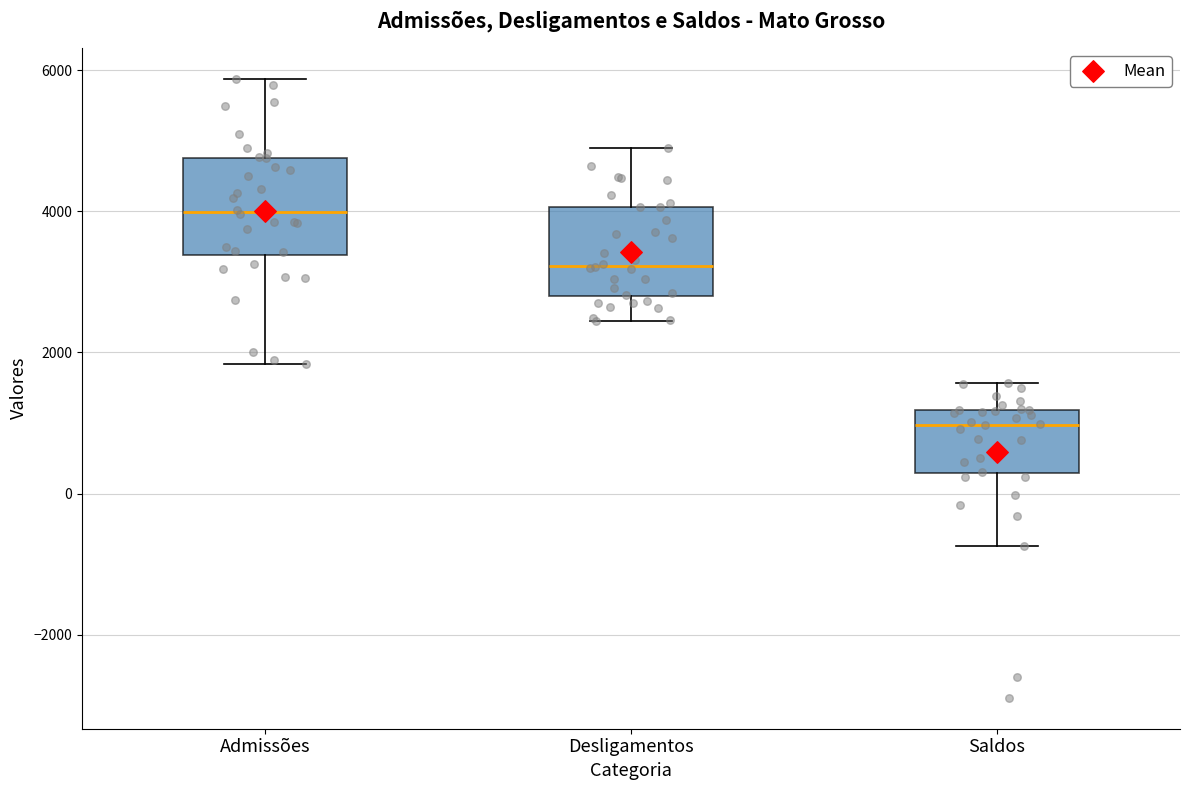

Reading left to right, transcribe this box plot: for each box, give where its median line is, the range the box spans, and where its two whiskers end, as read against the y-axis. The values are not printed on the chart, so give them approximately, as read against the axis.

Admissões: median 4000, box 3400 to 4800, whiskers 1800 to 5800
Desligamentos: median 3200, box 2800 to 4000, whiskers 2400 to 4800
Saldos: median 1000, box 200 to 1200, whiskers -800 to 1600